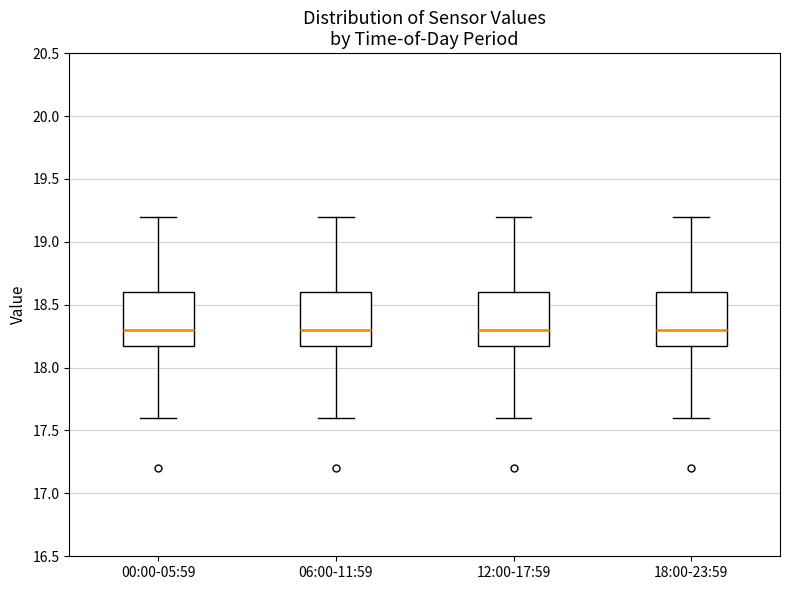

Reading left to right, read every box against the y-axis: the position of its median line, the range the box covers, and the ends of its whiskers. The values are not printed on the chart, so give them approximately, as read against the axis.

00:00-05:59: median 18.3, box 18.2 to 18.6, whiskers 17.6 to 19.2
06:00-11:59: median 18.3, box 18.2 to 18.6, whiskers 17.6 to 19.2
12:00-17:59: median 18.3, box 18.2 to 18.6, whiskers 17.6 to 19.2
18:00-23:59: median 18.3, box 18.2 to 18.6, whiskers 17.6 to 19.2